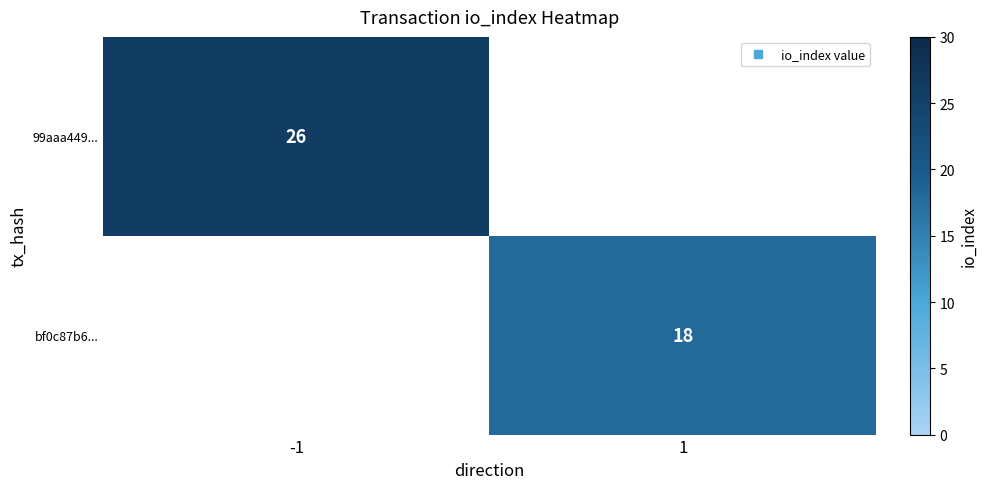

What is the minimum value shown in the chart?

18.0